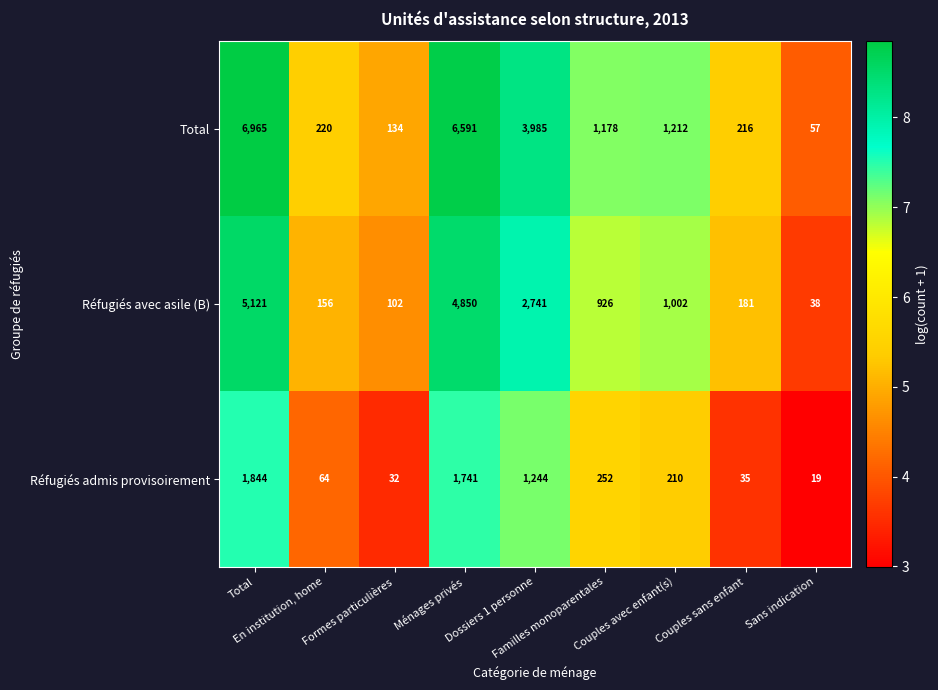

At Couples sans enfant, list the series in order from largest to smallest.

Total, Réfugiés avec asile (B), Réfugiés admis provisoirement